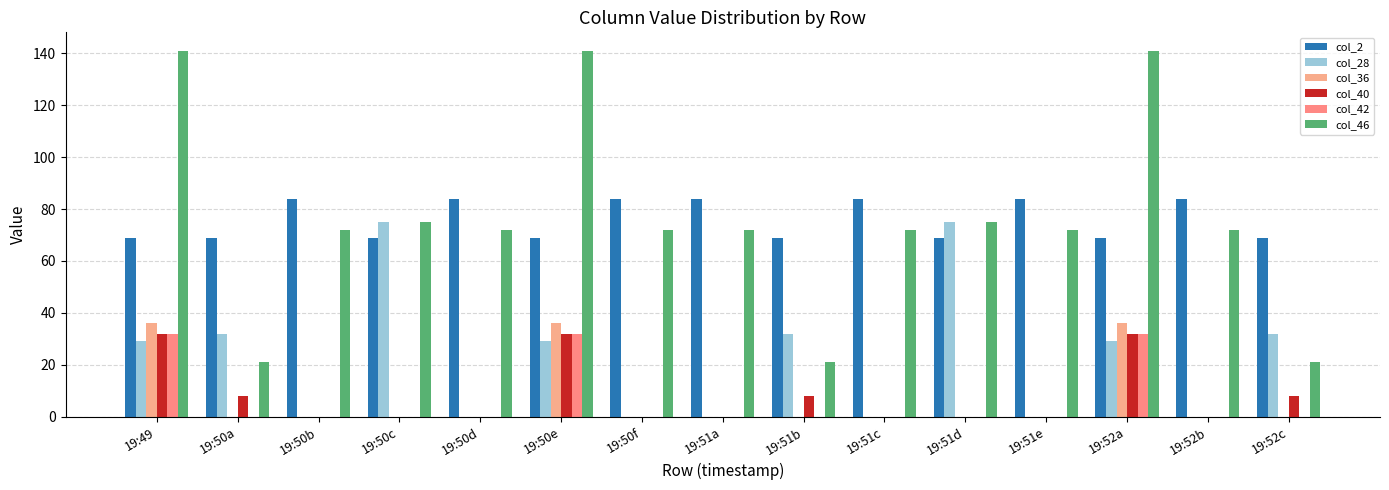

True or false: col_42 has a value of 32 at 19:49.

True